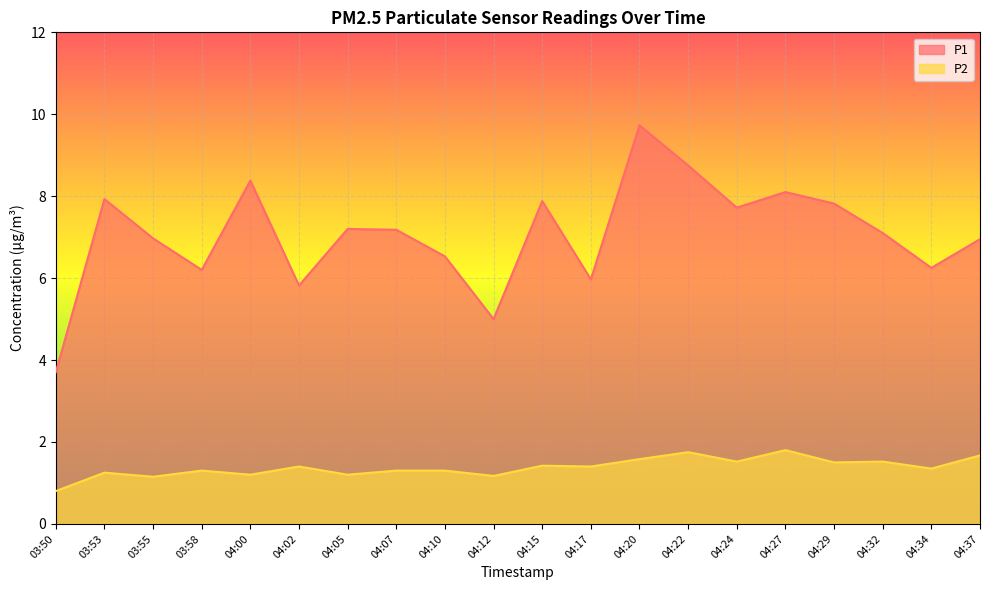

Where is P1 nearest to the value 6?

04:17